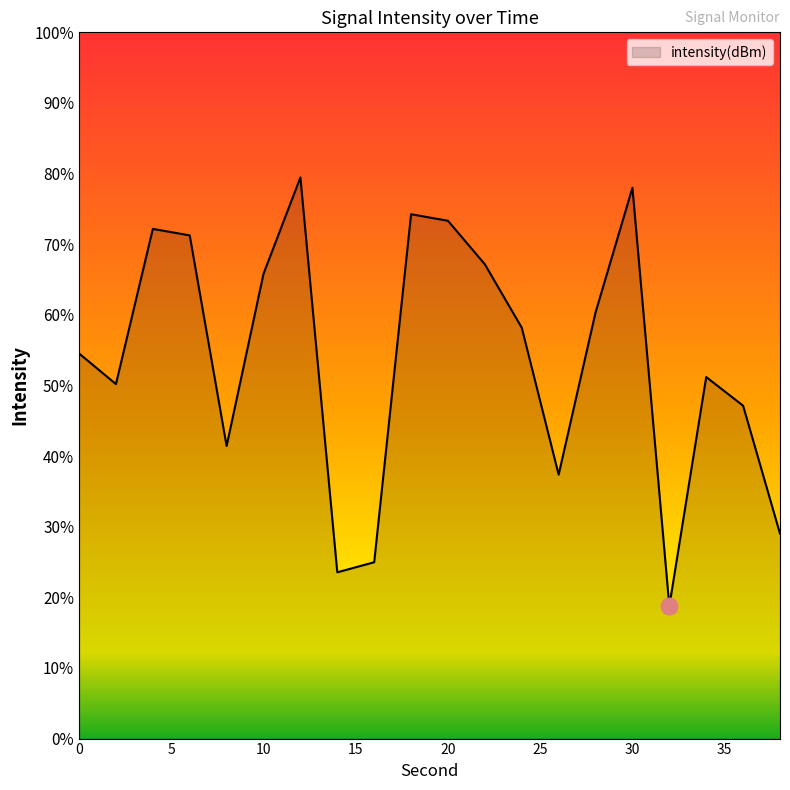

Rank the categories by value from lowest to highest.

32, 14, 16, 38, 26, 8, 36, 2, 34, 0, 24, 28, 10, 22, 6, 4, 20, 18, 30, 12